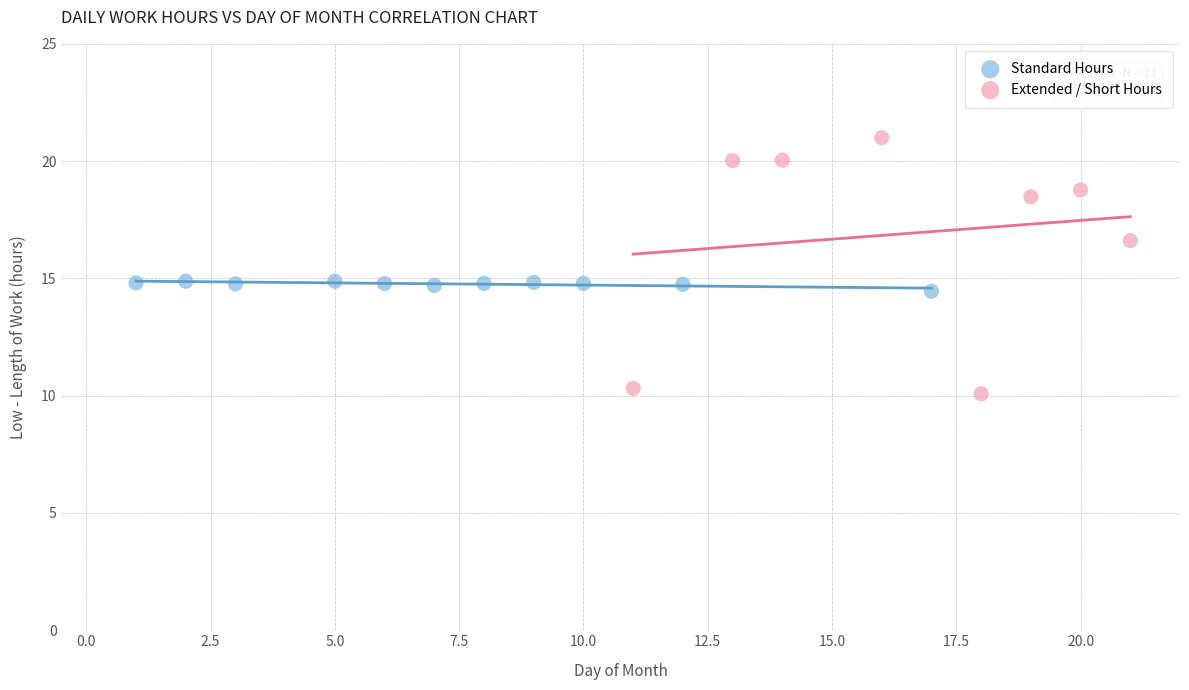

Which series contains the highest Y value?

Extended / Short Hours